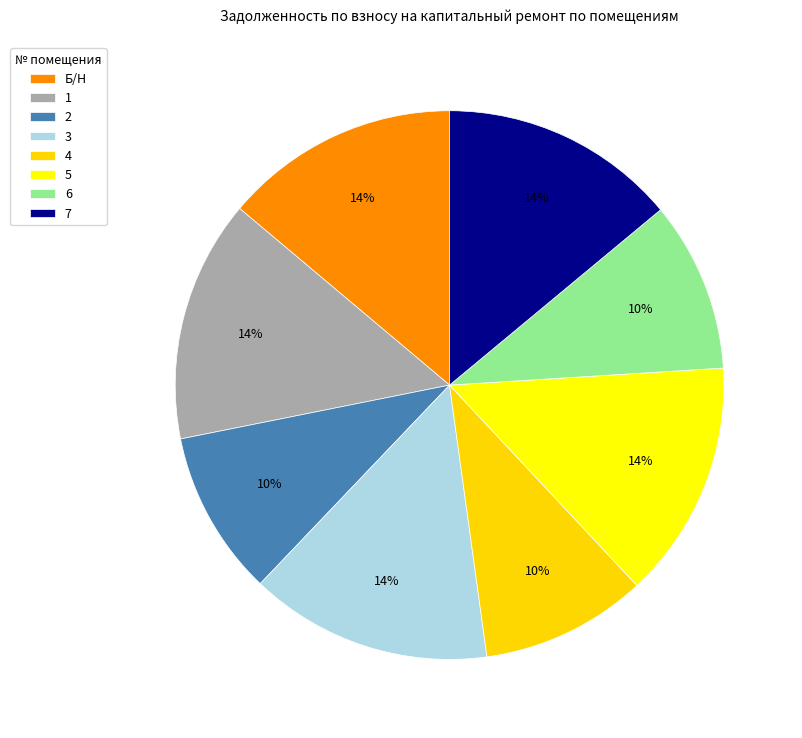

Is 6 the majority of the pie?

No